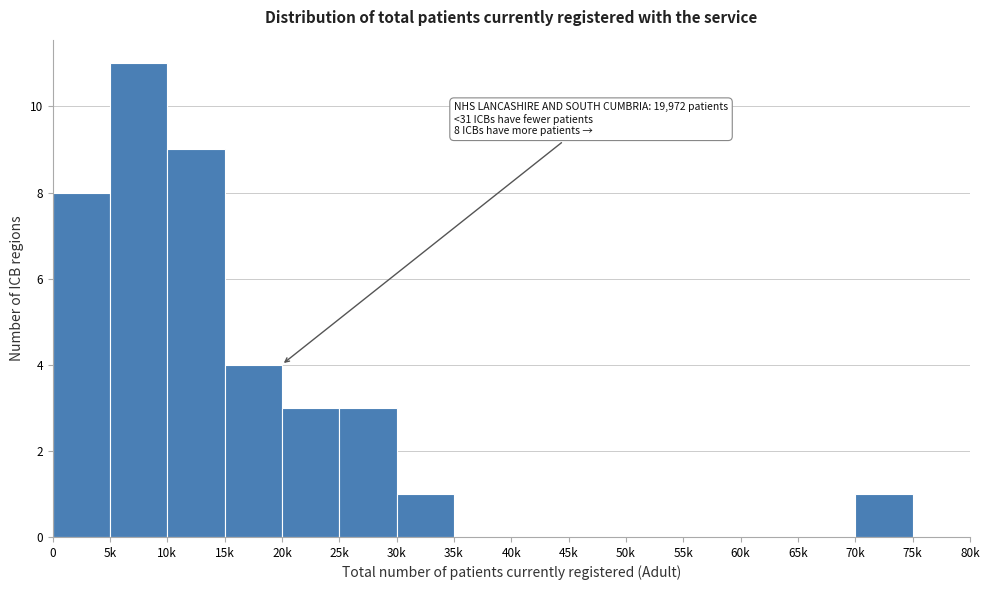

Reading right to left, what are all the values shown in this chart?

75k=0	70k=1	65k=0	60k=0	55k=0	50k=0	45k=0	40k=0	35k=0	30k=1	25k=3	20k=3	15k=4	10k=9	5k=11	0=8